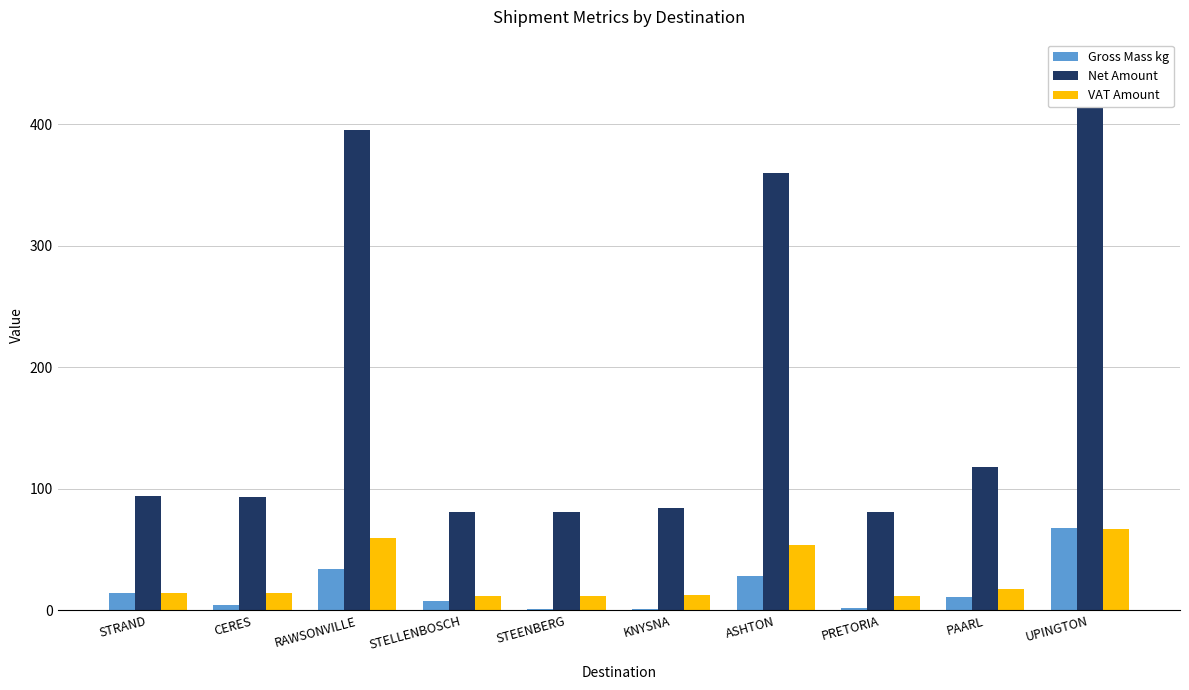

Which series changed the most between STEENBERG and UPINGTON?

Net Amount